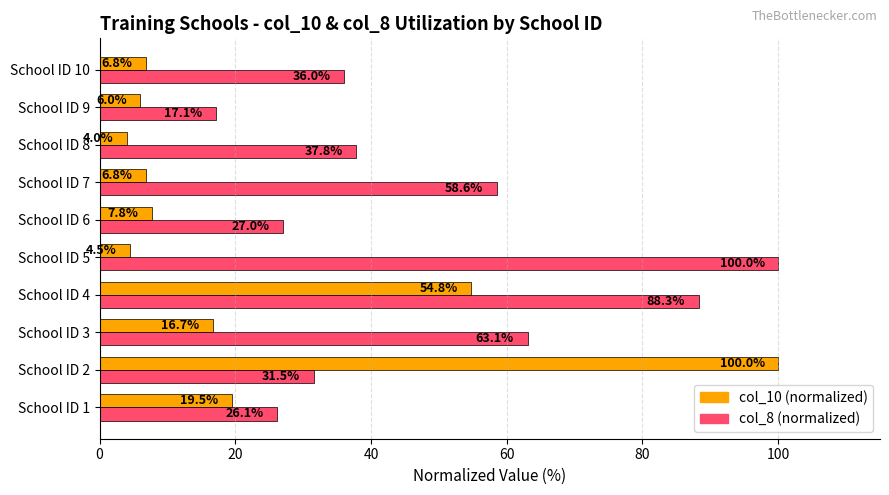

What is the average value of the col_8 (normalized) series?

48.6